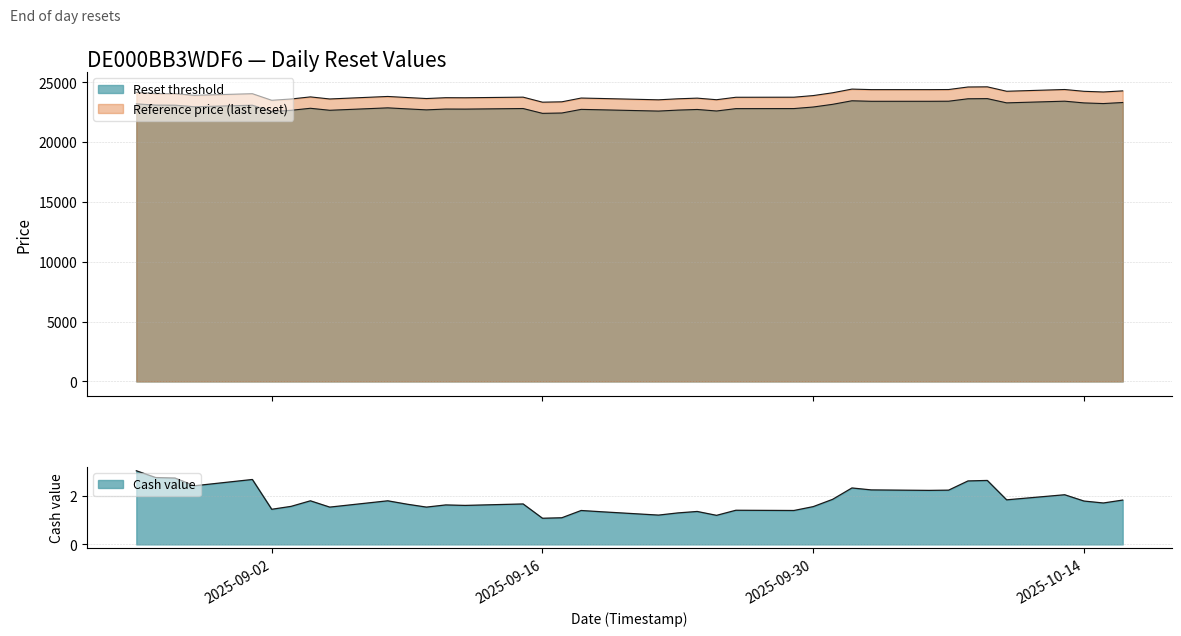

Is it true that Reference price (last reset) equals 33579.4 at 2025-09-03?

False